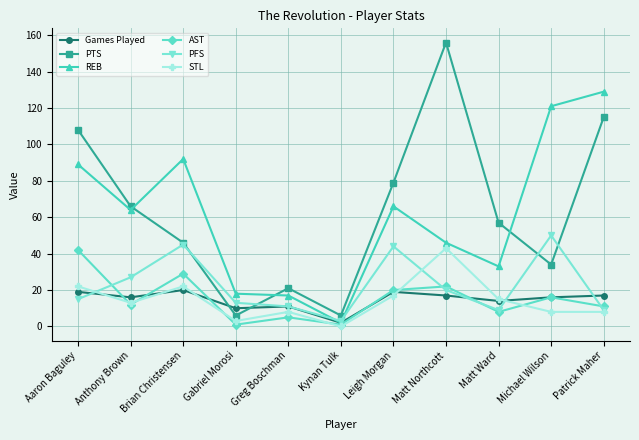

How many interior local valleys does the PFS series have?

2